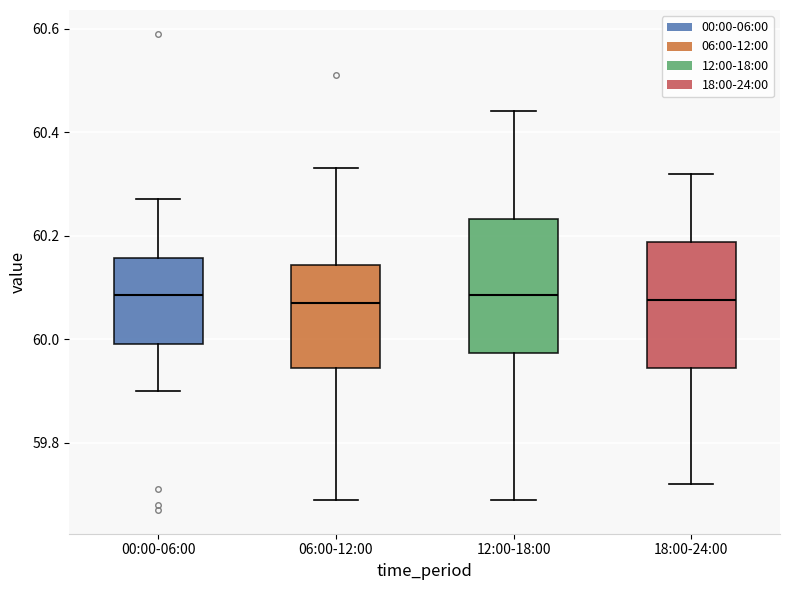

Reading left to right, transcribe this box plot: for each box, give where its median line is, the range the box spans, and where its two whiskers end, as read against the y-axis. The values are not printed on the chart, so give them approximately, as read against the axis.

00:00-06:00: median 60.08, box 60.00 to 60.16, whiskers 59.90 to 60.28
06:00-12:00: median 60.08, box 59.94 to 60.14, whiskers 59.70 to 60.34
12:00-18:00: median 60.08, box 59.98 to 60.24, whiskers 59.70 to 60.44
18:00-24:00: median 60.08, box 59.94 to 60.18, whiskers 59.72 to 60.32